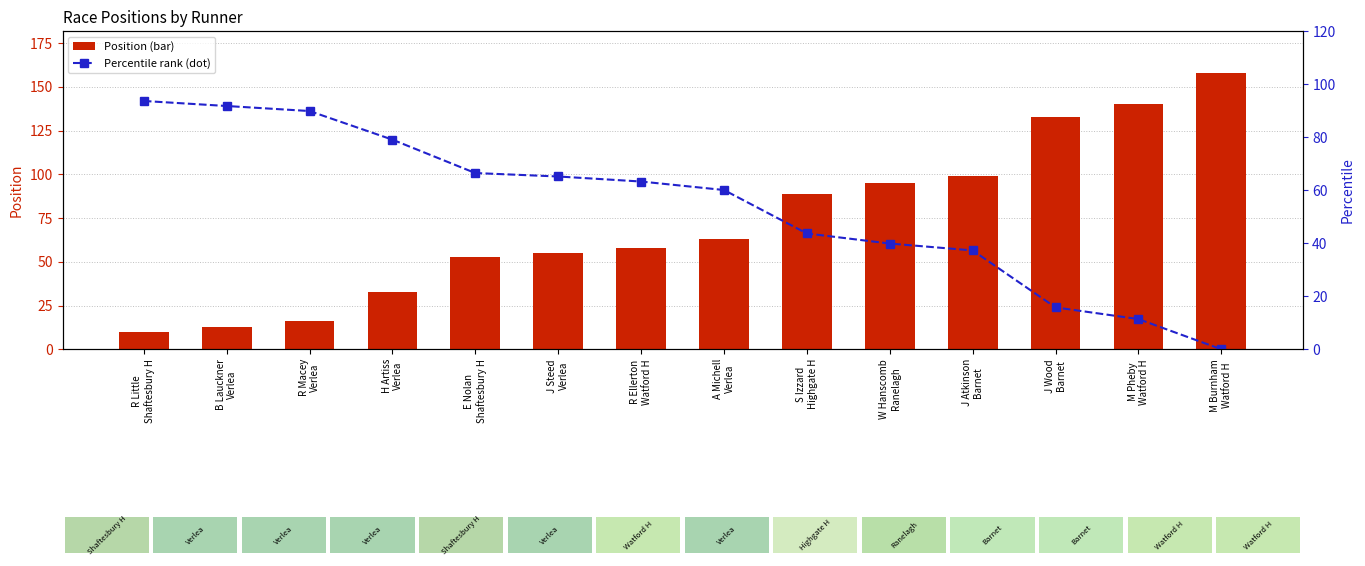

Is it true that Percentile rank within sample equals 31.8 at R Little
Shaftesbury H?

False